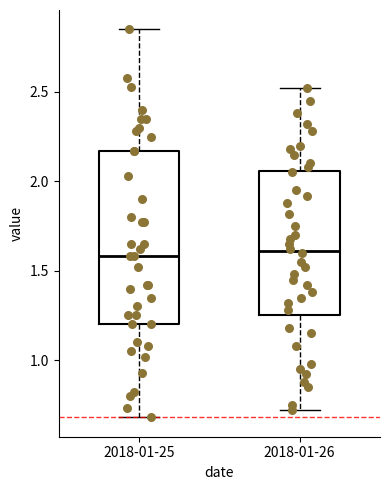

Where does the upper whisker of the box for 2018-01-25 end on the y-axis? The values are not printed on the chart, so give them approximately, as read against the axis.

2.85